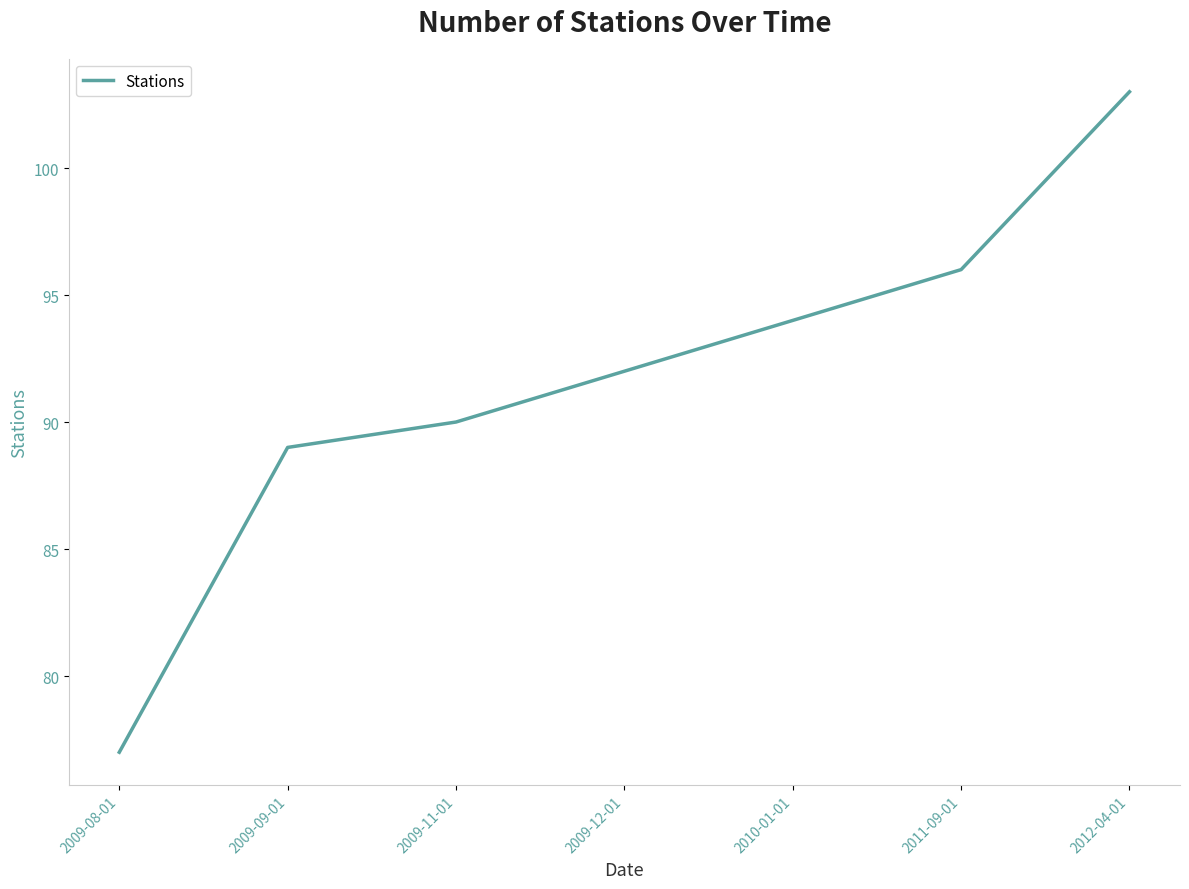

True or false: the data shows 139 at 2012-04-01.

False